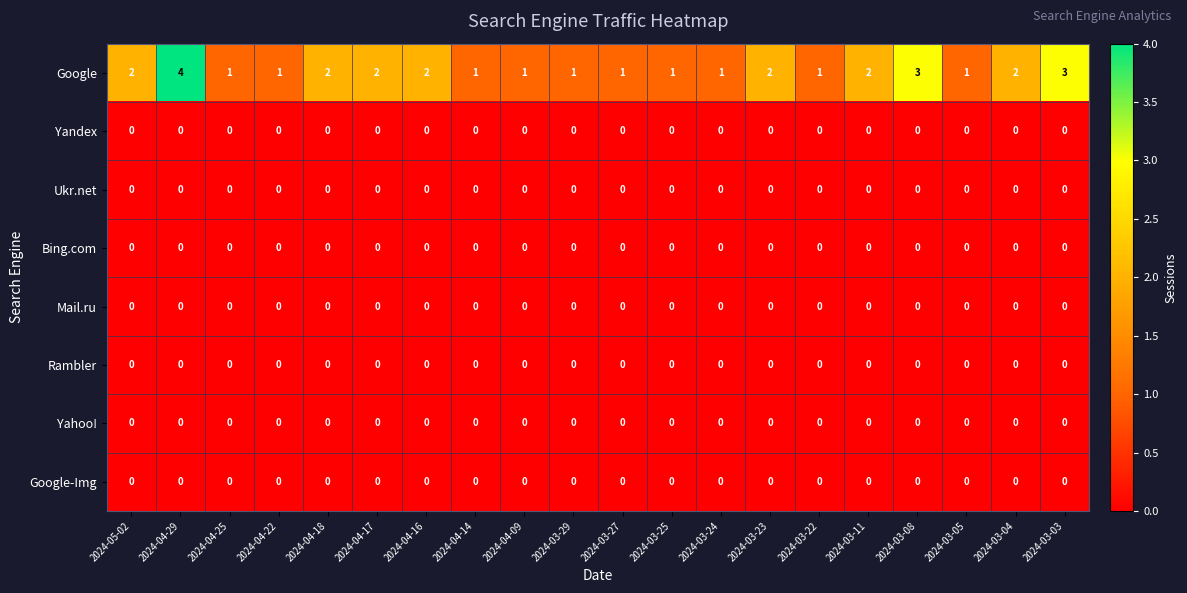

Which series has the widest spread of values?

Google